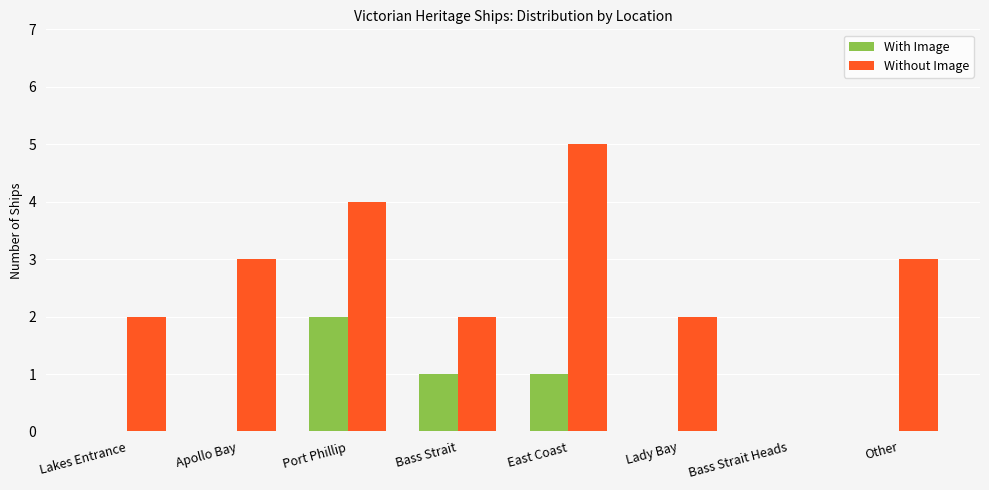

What is the sum of all Without Image values?

21